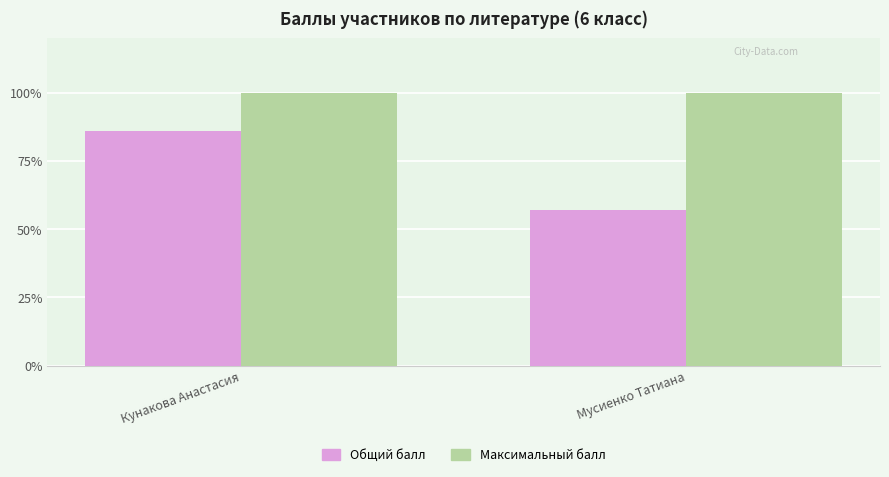

How many bars are there in total?

4